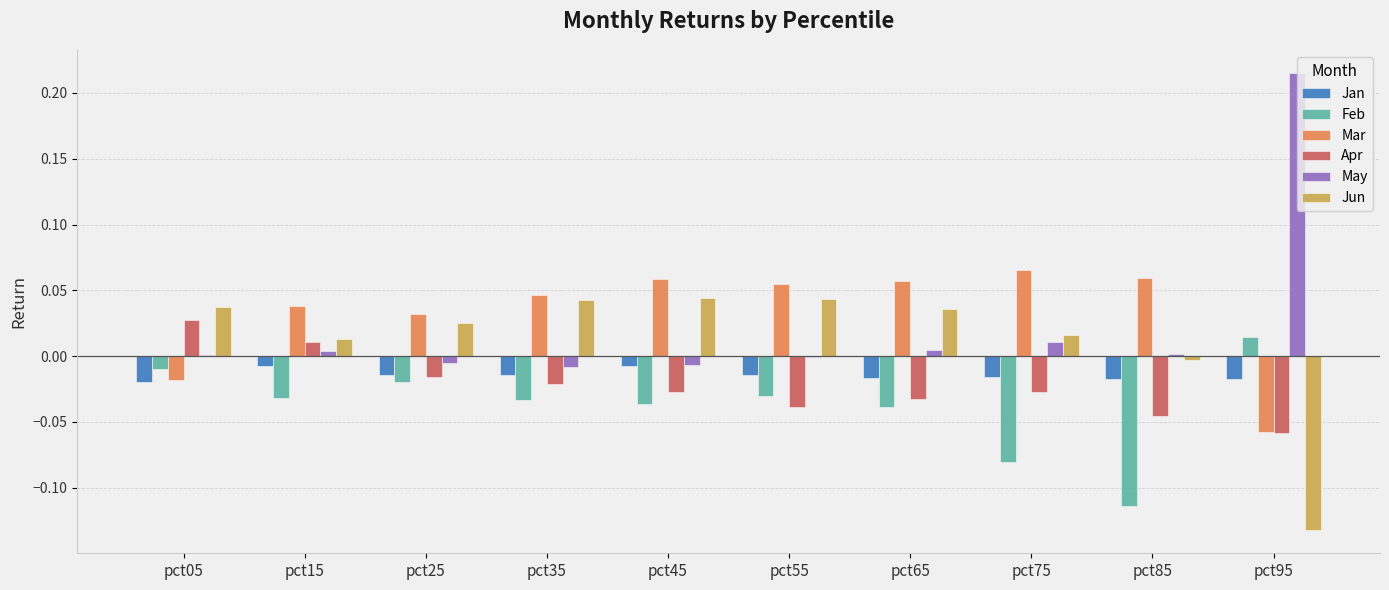

At which label is Feb closest to 0?

pct05